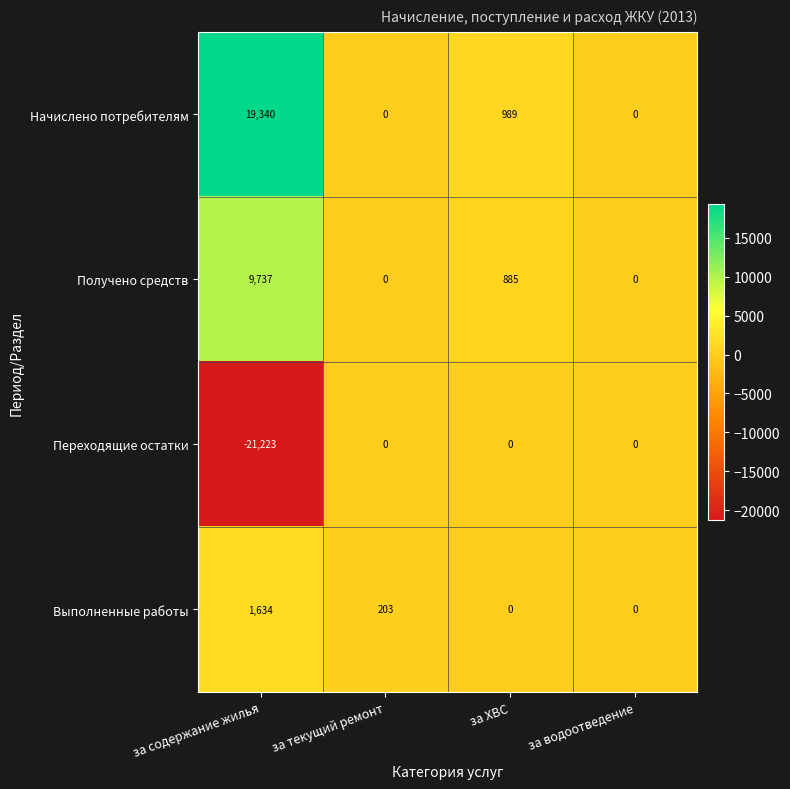

The Выполненные работы series shows -495 at за ХВС. True or false?

False